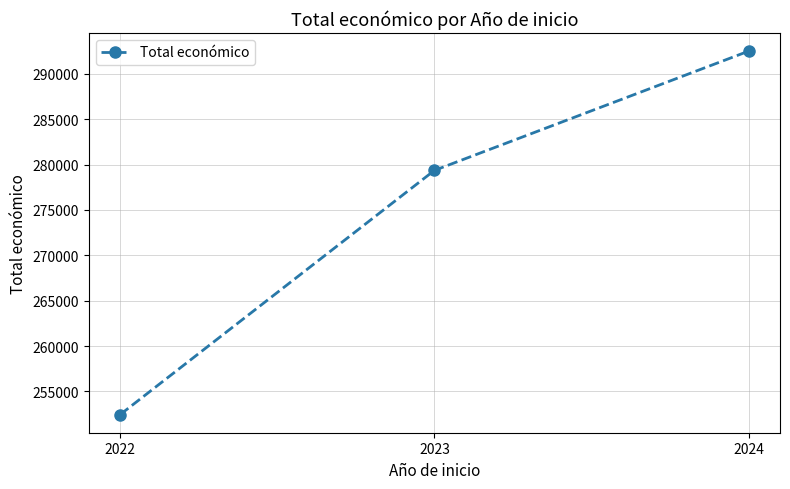

How many series are shown in this chart?

1